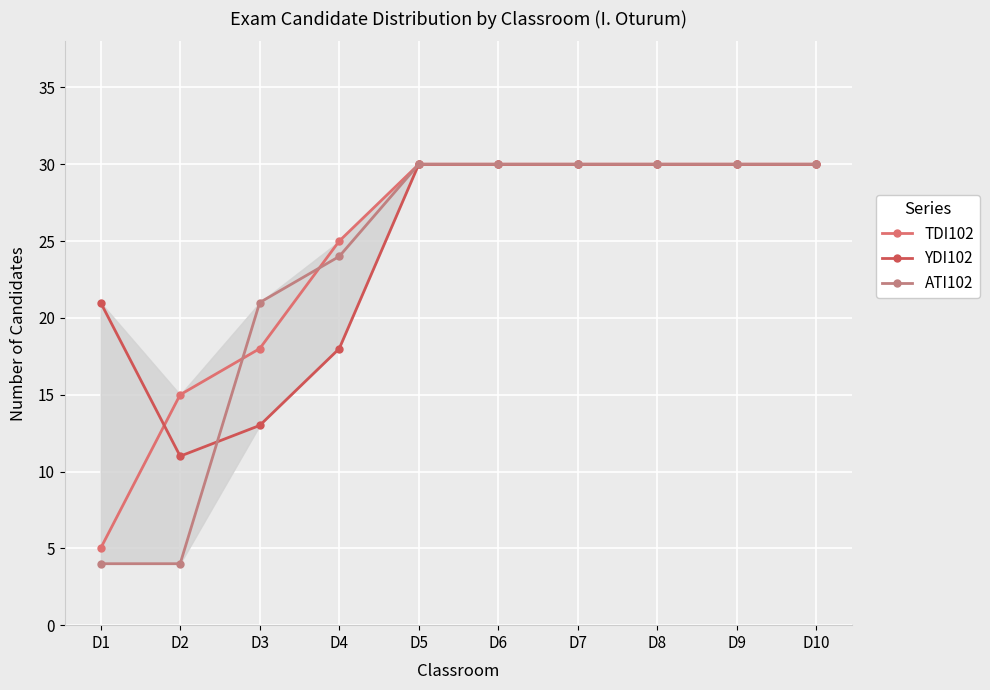

Where is ATI102 nearest to the value 17?

D3